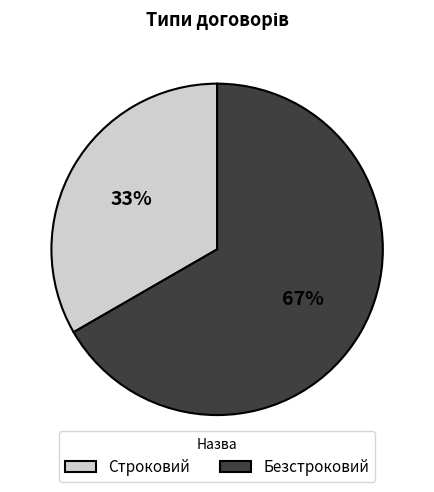

Is it true that Безстроковий is 59% of the pie?

False